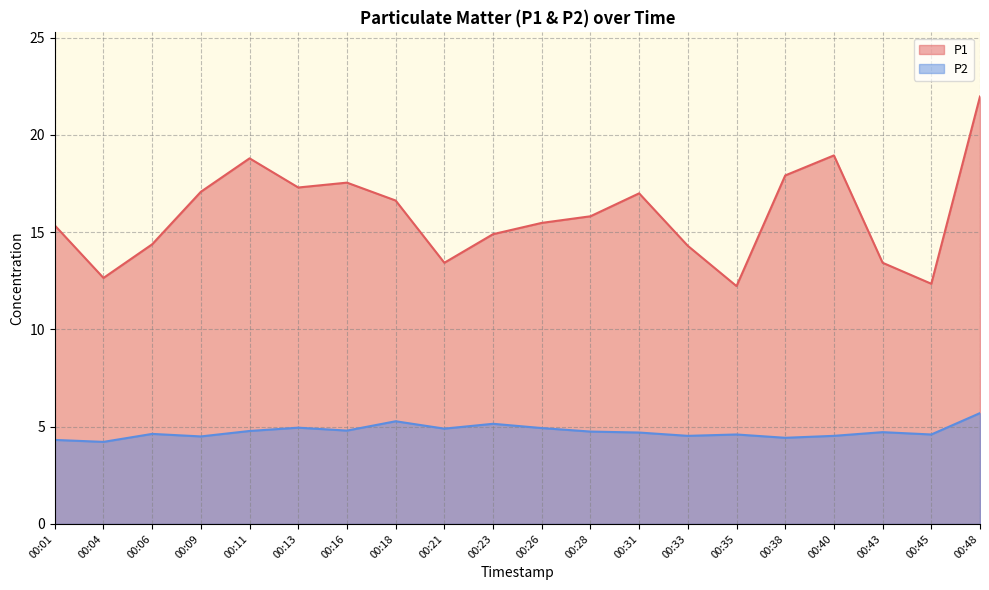

At which label is P2 closest to 4?

00:04